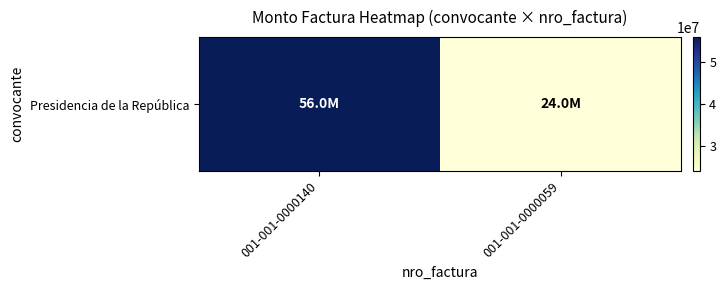

What is the difference between the maximum and minimum values?

32000000